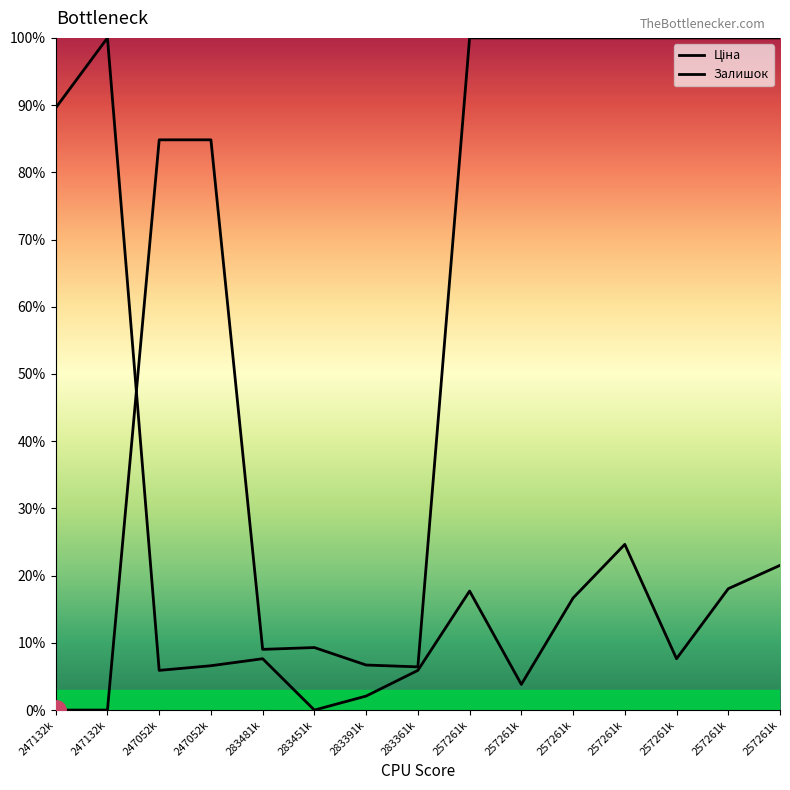

What are all the series names shown in the legend?

Ціна, Залишок